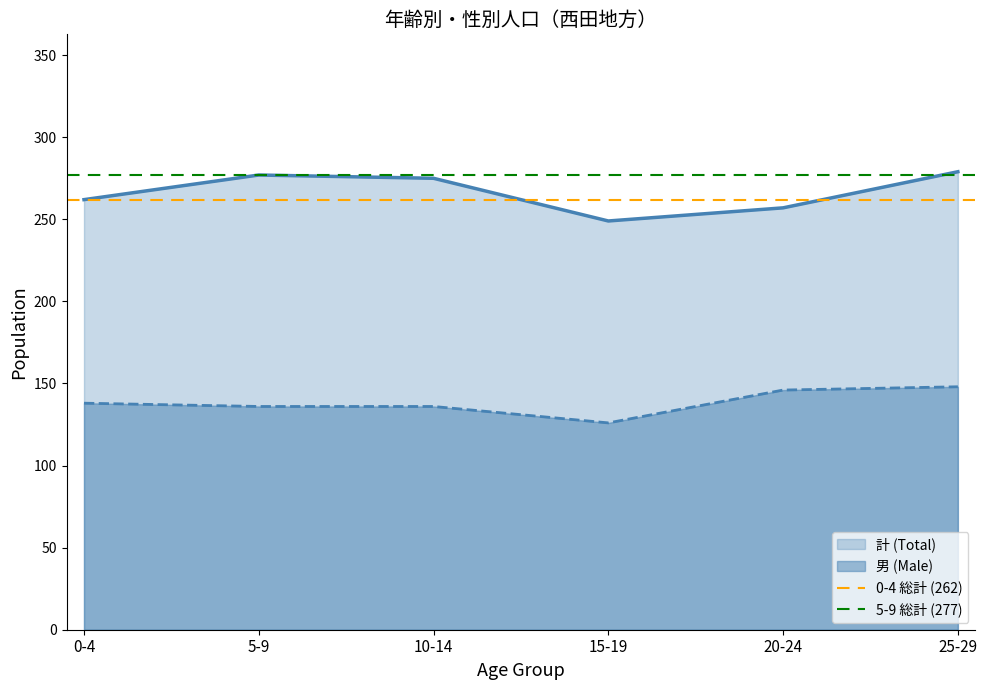

At which label does 0-4 総計 (262) reach its minimum?

0-4